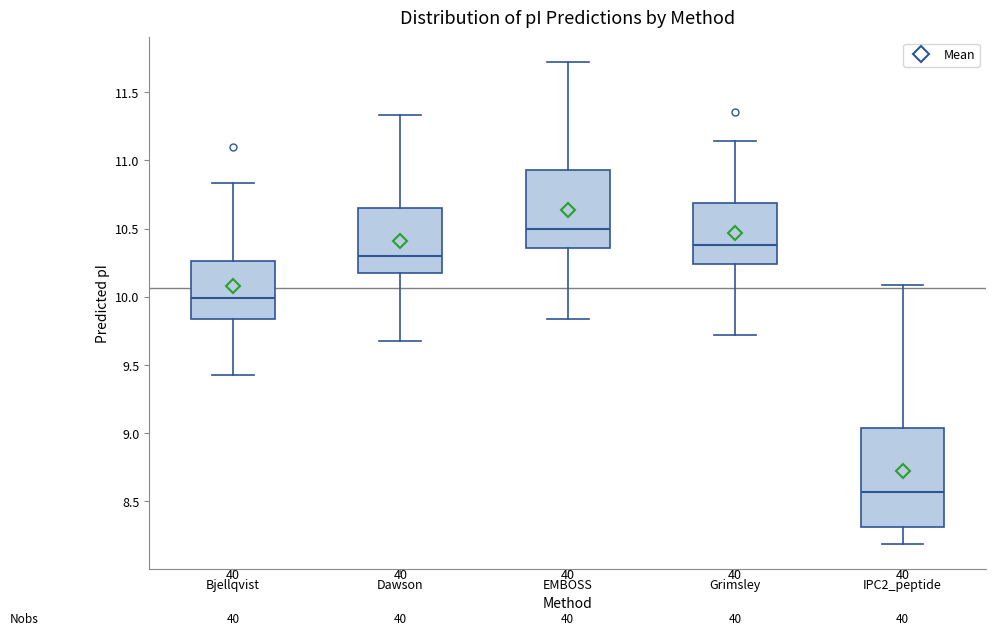

Reading left to right, read every box against the y-axis: the position of its median line, the range the box covers, and the ends of its whiskers. The values are not printed on the chart, so give them approximately, as read against the axis.

Bjellqvist: median 10.00, box 9.85 to 10.25, whiskers 9.45 to 10.85
Dawson: median 10.30, box 10.20 to 10.65, whiskers 9.70 to 11.35
EMBOSS: median 10.50, box 10.35 to 10.95, whiskers 9.85 to 11.75
Grimsley: median 10.40, box 10.25 to 10.70, whiskers 9.70 to 11.15
IPC2_peptide: median 8.55, box 8.30 to 9.05, whiskers 8.20 to 10.10